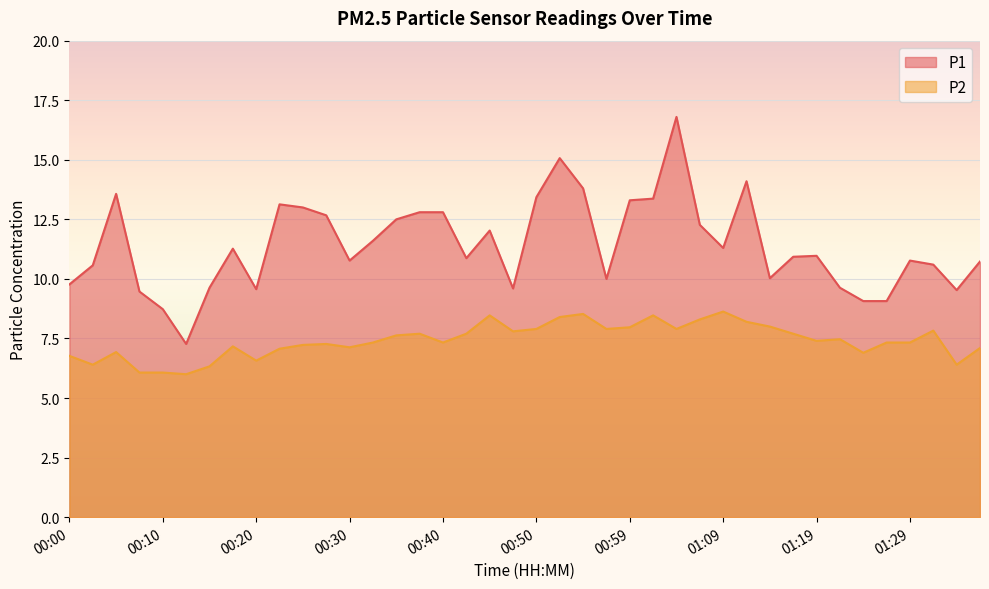

How many lines are shown in the chart?

2